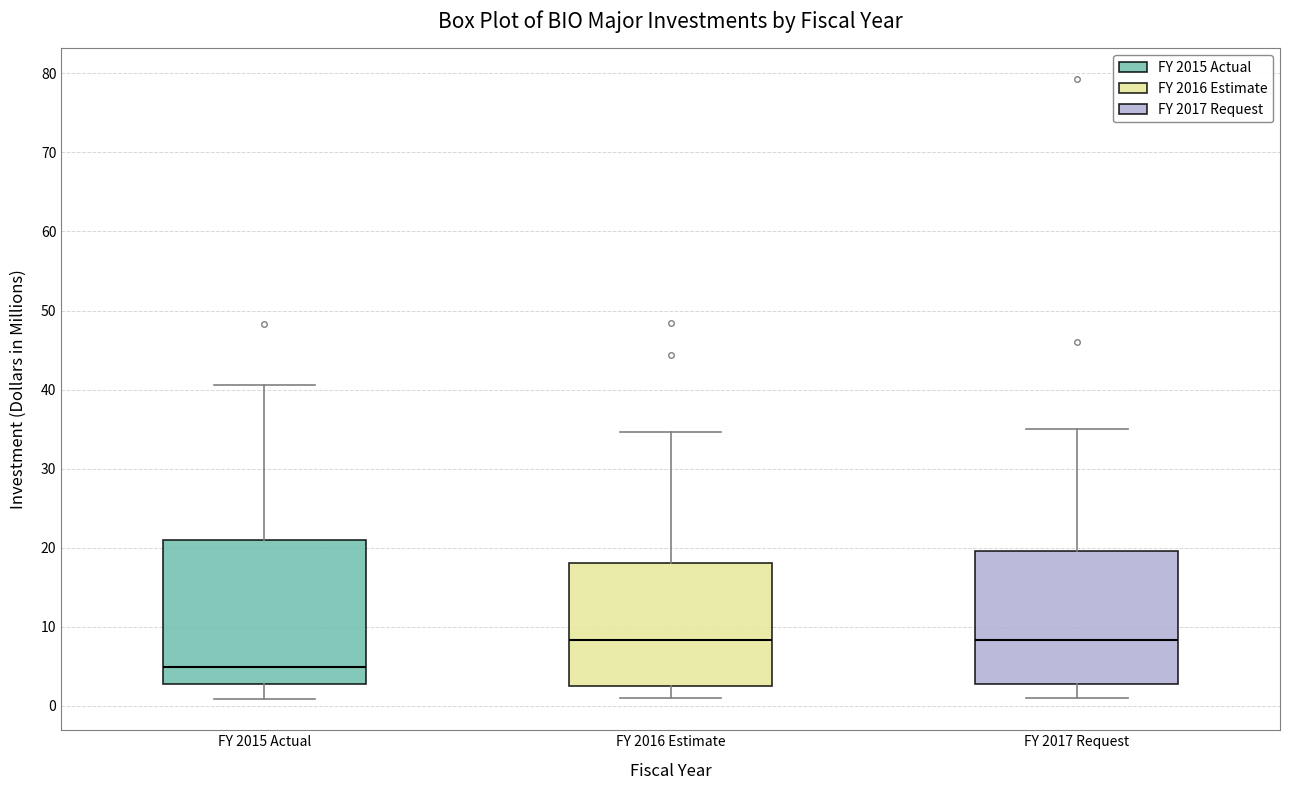

Reading left to right, transcribe this box plot: for each box, give where its median line is, the range the box spans, and where its two whiskers end, as read against the y-axis. The values are not printed on the chart, so give them approximately, as read against the axis.

FY 2015 Actual: median 5, box 3 to 21, whiskers 1 to 41
FY 2016 Estimate: median 8, box 3 to 18, whiskers 1 to 35
FY 2017 Request: median 8, box 3 to 20, whiskers 1 to 35